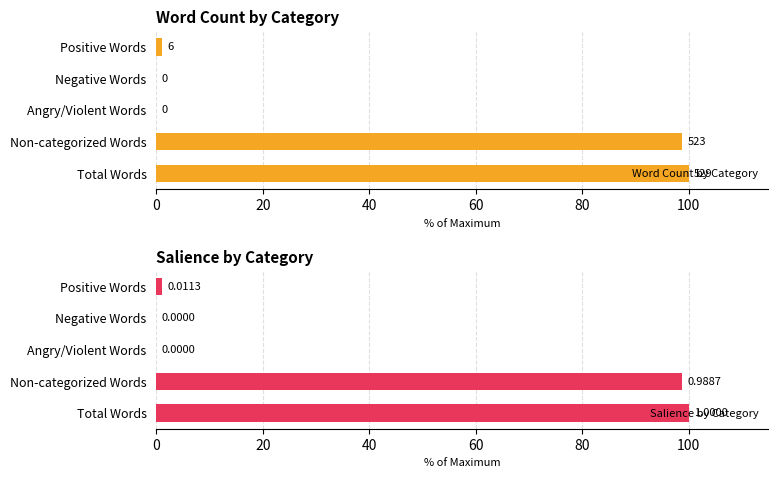

What is the sum of all Salience by Category values?

200.0